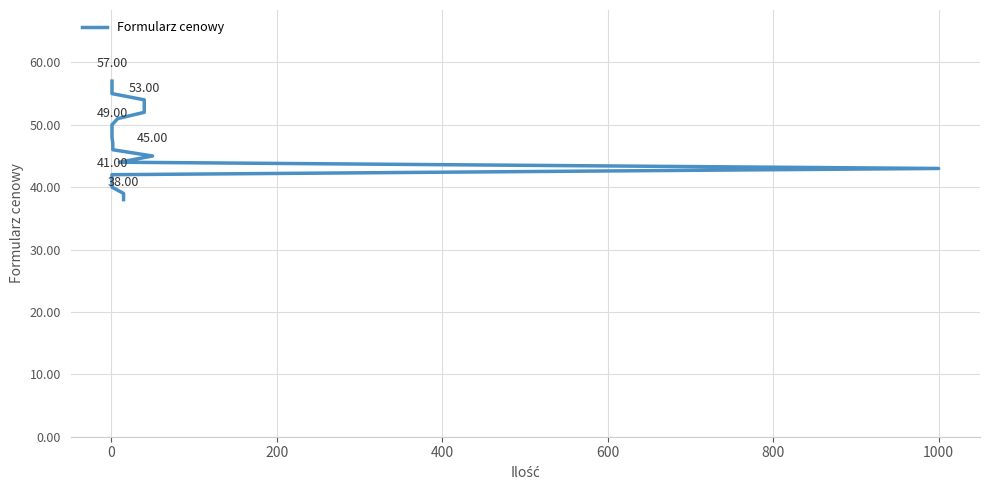

What is the sum of all values?

950